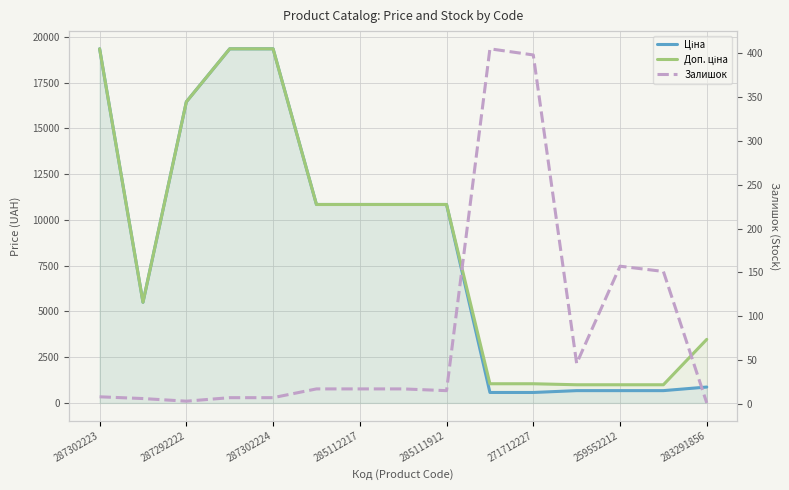

Which series changed the most between 287292222 and 285111912?

Ціна